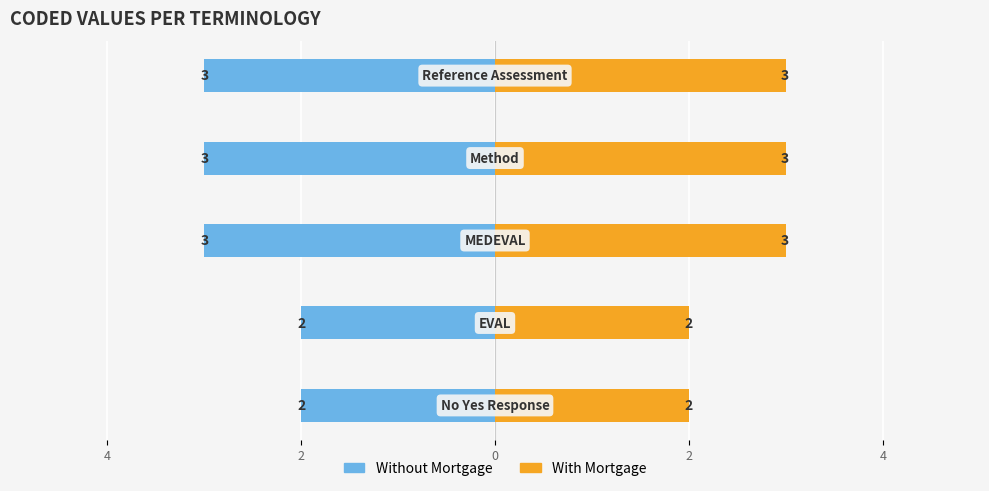

What is the average value of the With Mortgage series?

3